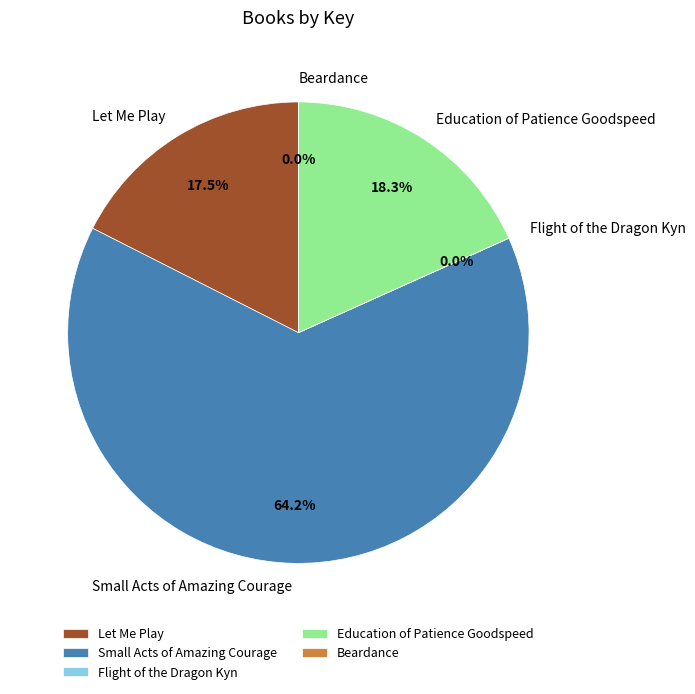

What percentage is NOT represented by Let Me Play?

82.5%